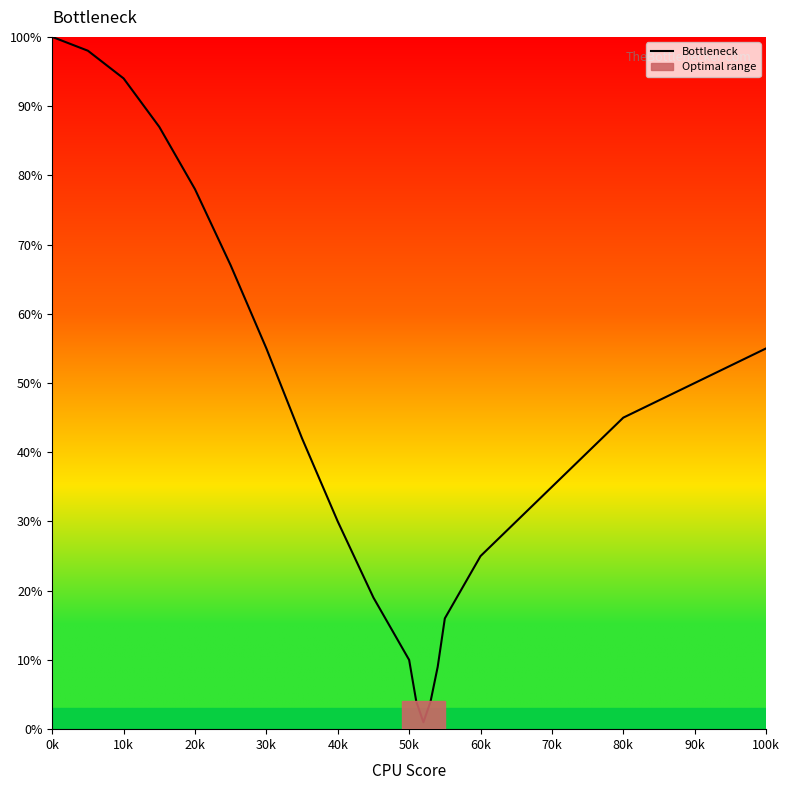

How many lines are shown in the chart?

1